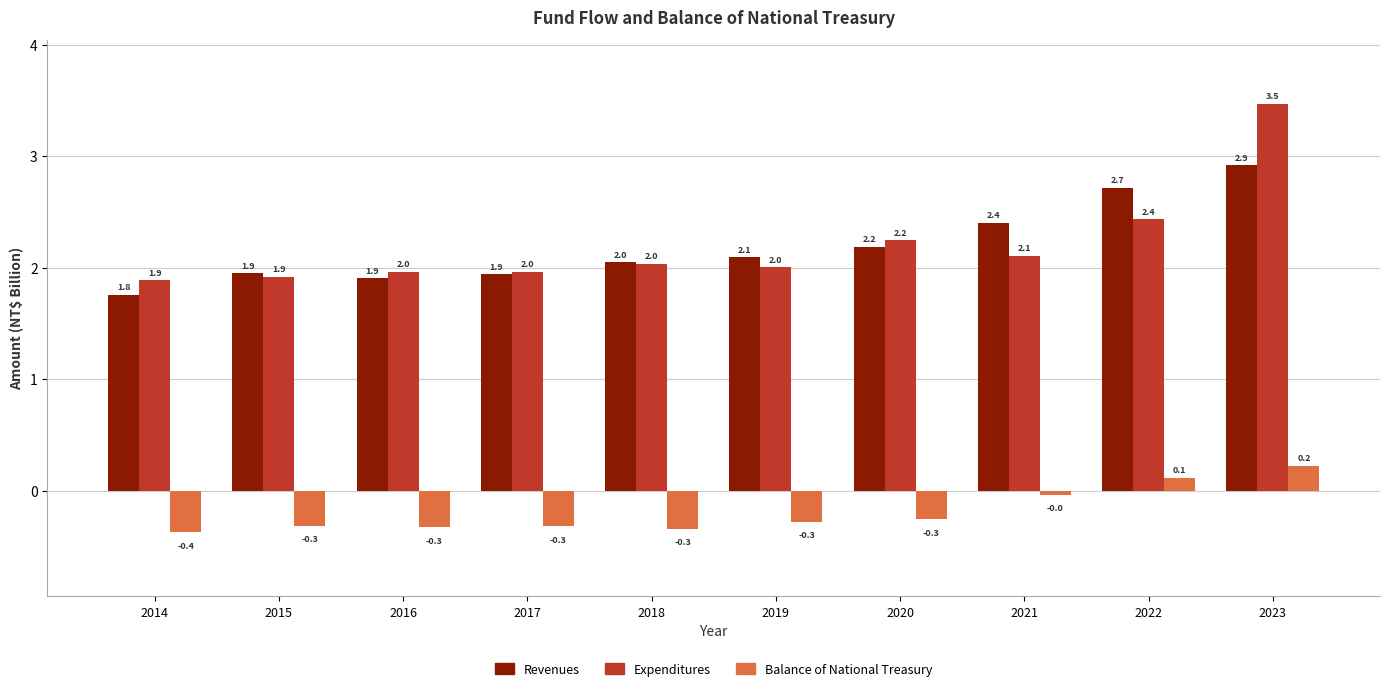

Which series changed the most between 2017 and 2019?

Revenues